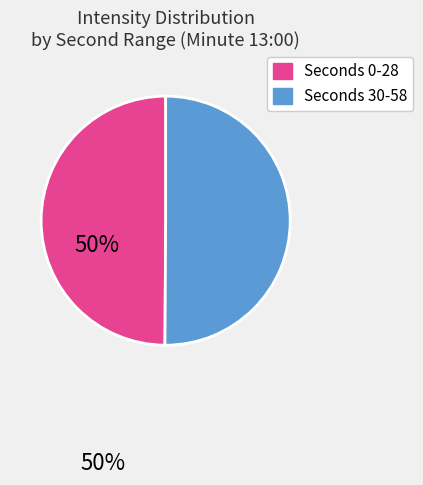

How many slices are in this pie chart?

2